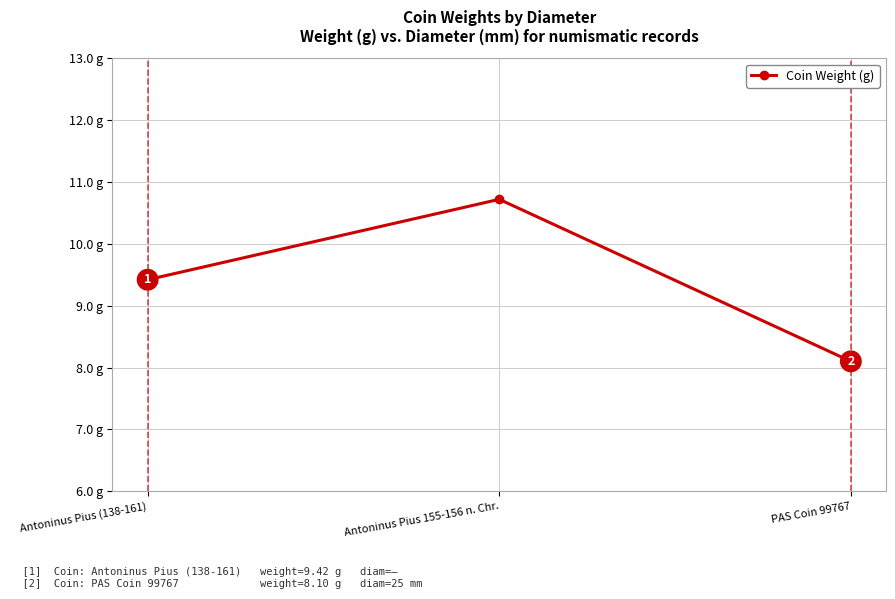

At which category does the chart reach its peak across all series?

Antoninus Pius 155-156 n. Chr.